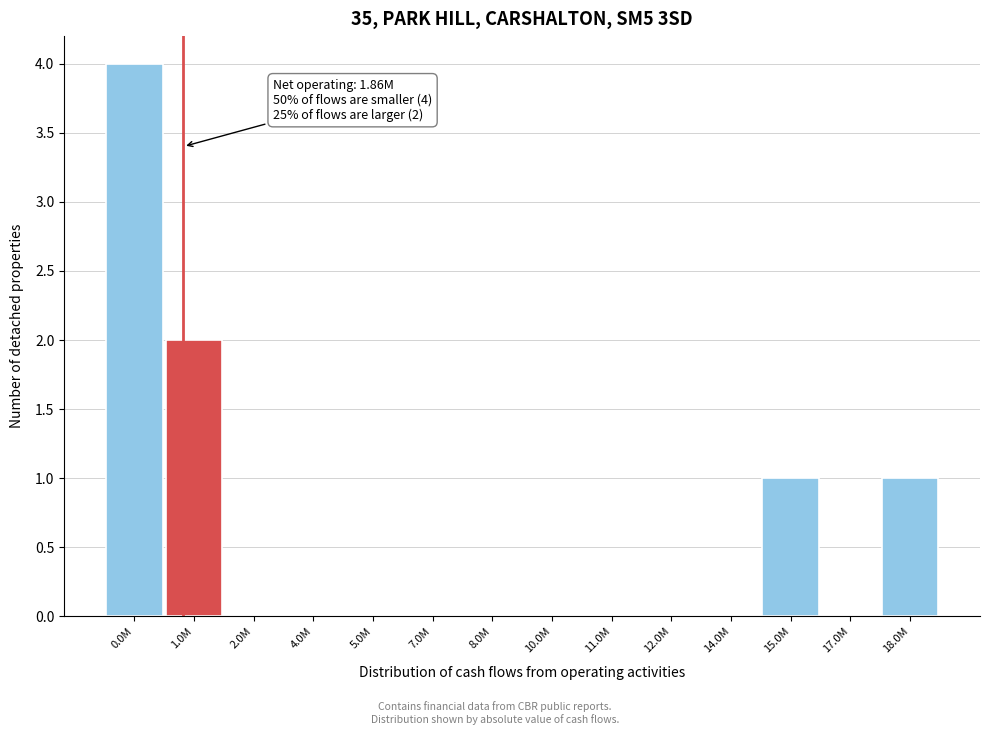

Reading right to left, extract all data points from this chart.

18.0M=1	17.0M=0	15.0M=1	14.0M=0	12.0M=0	11.0M=0	10.0M=0	8.0M=0	7.0M=0	5.0M=0	4.0M=0	2.0M=0	1.0M=2	0.0M=4